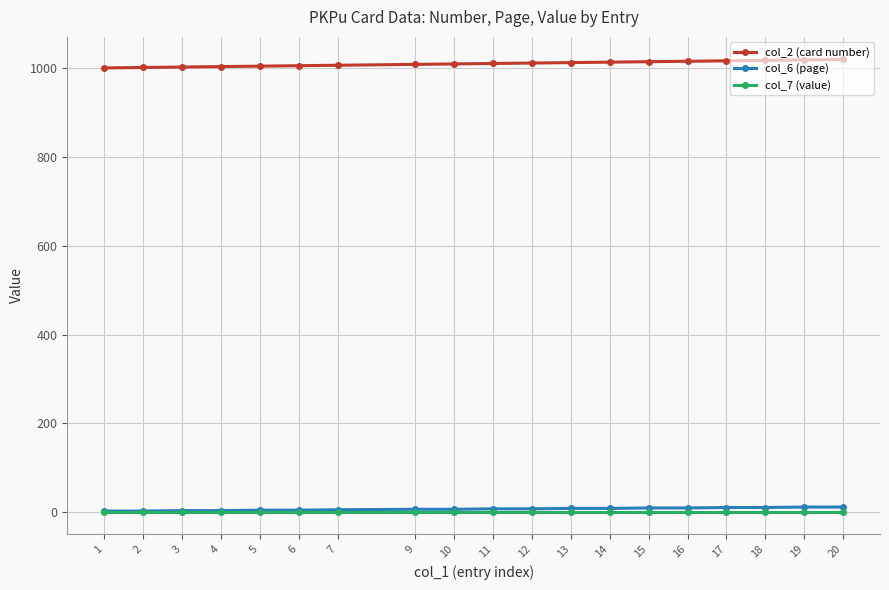

What is the maximum value shown in the chart?

1020.0